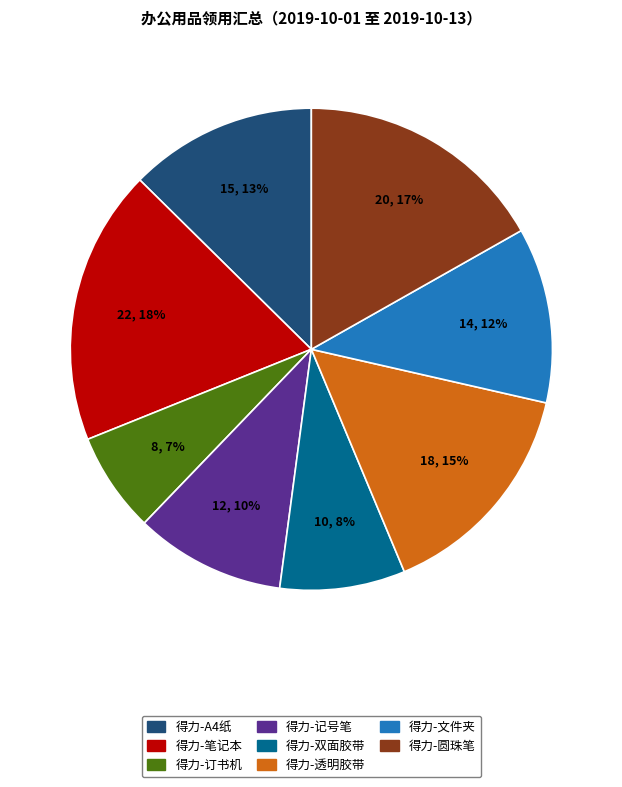

Which slice is the smallest?

得力-订书机